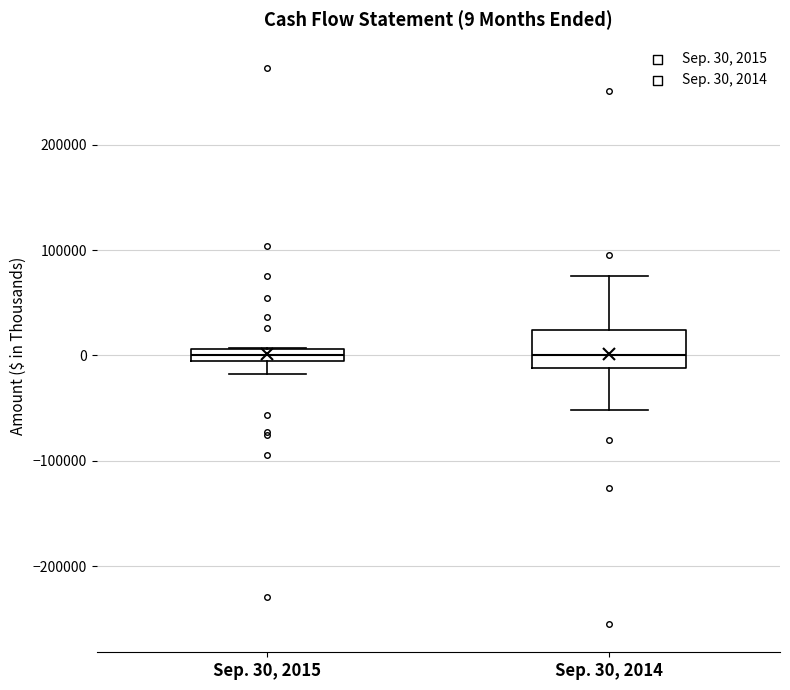

Which box is the tallest, from its lower edge to its upper edge?

Sep. 30, 2014